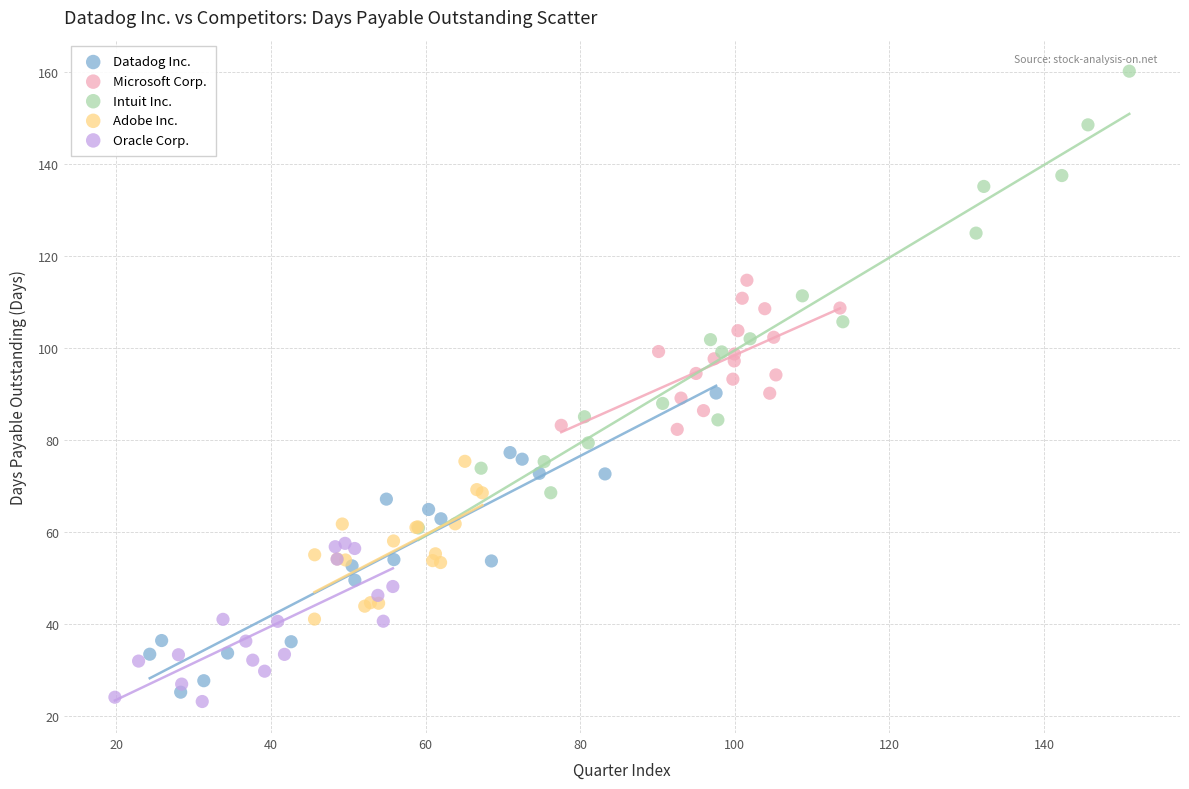

Which series has the widest spread of Y values?

Intuit Inc.